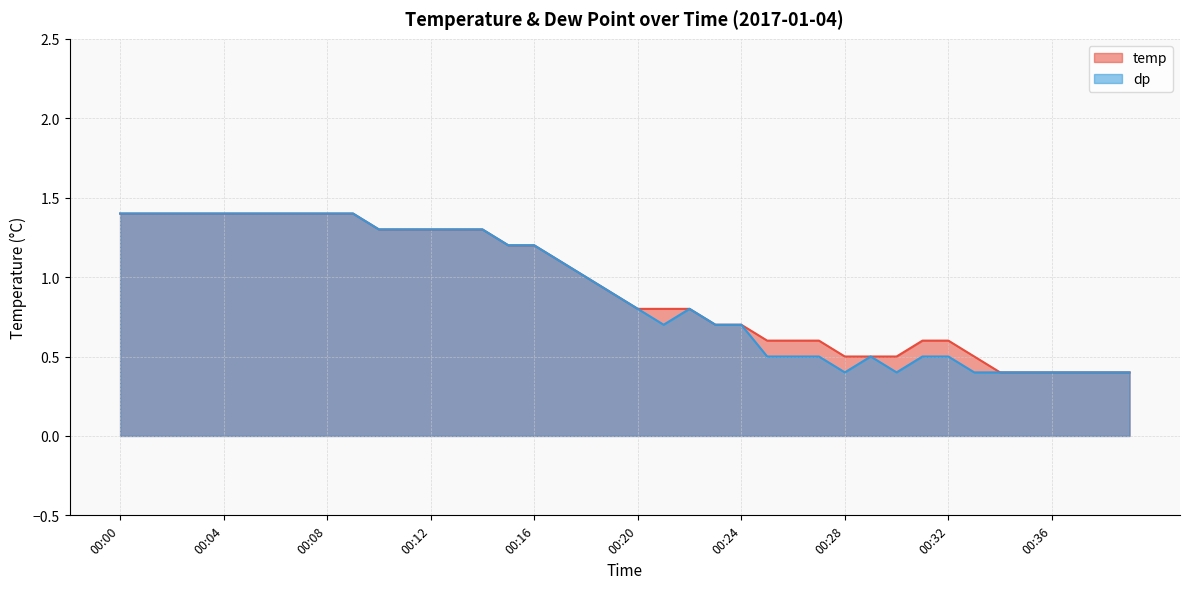

What is the difference between the dp values at 00:13 and 00:22?

0.5